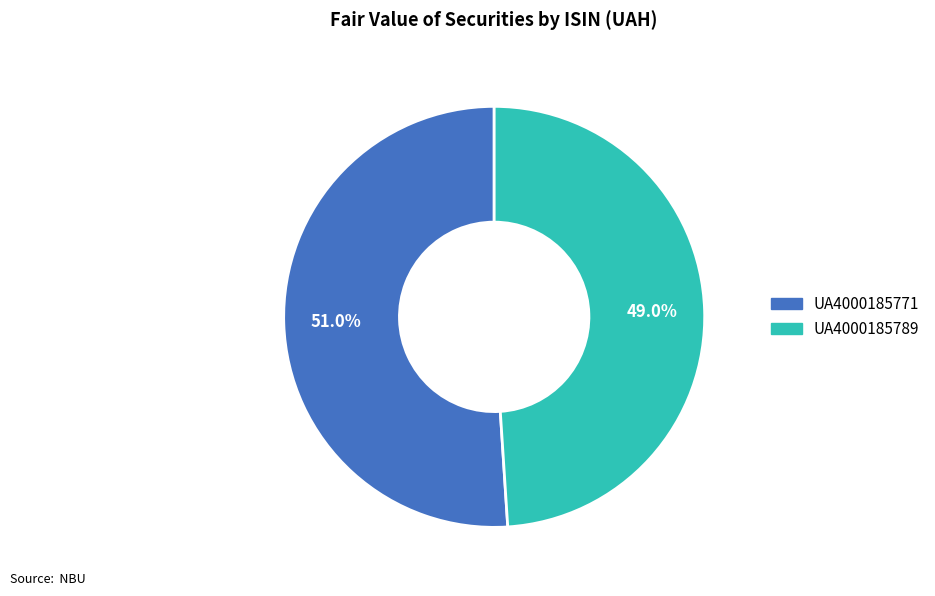

Which slice is the largest?

UA4000185771